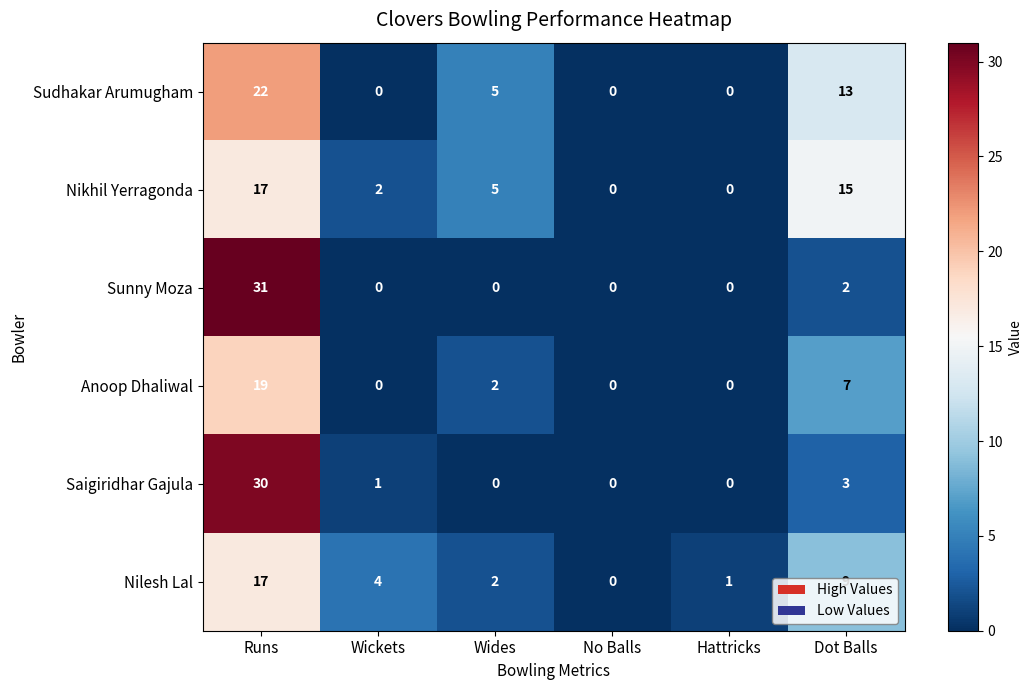

Is it true that Saigiridhar Gajula equals 0 at Hattricks?

True